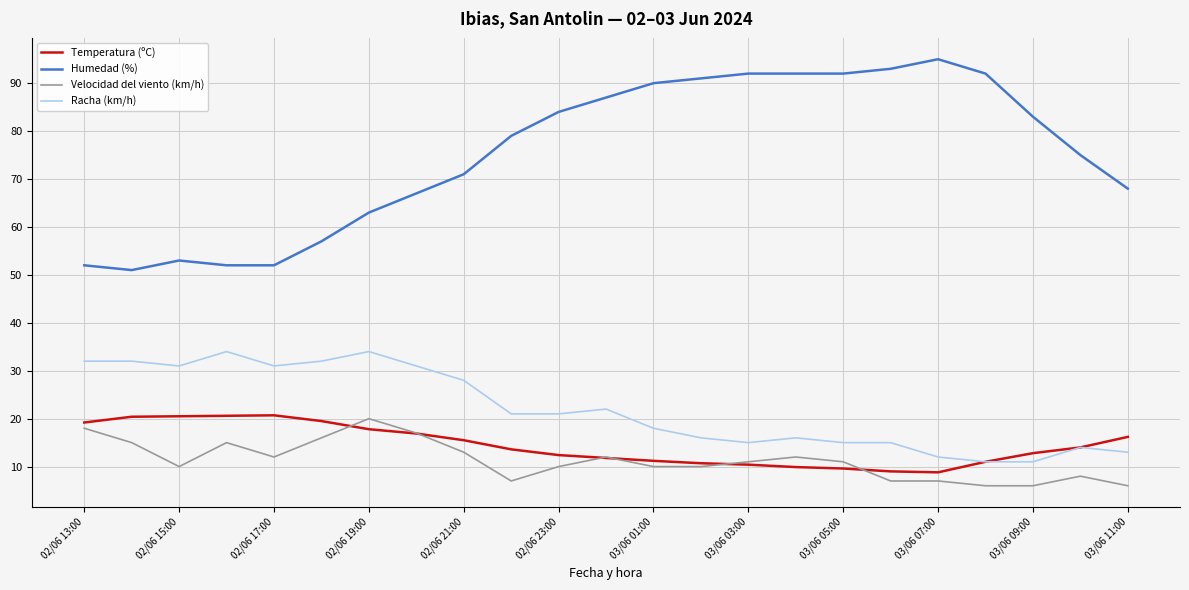

What is the highest value of the Racha (km/h) series?

34.0